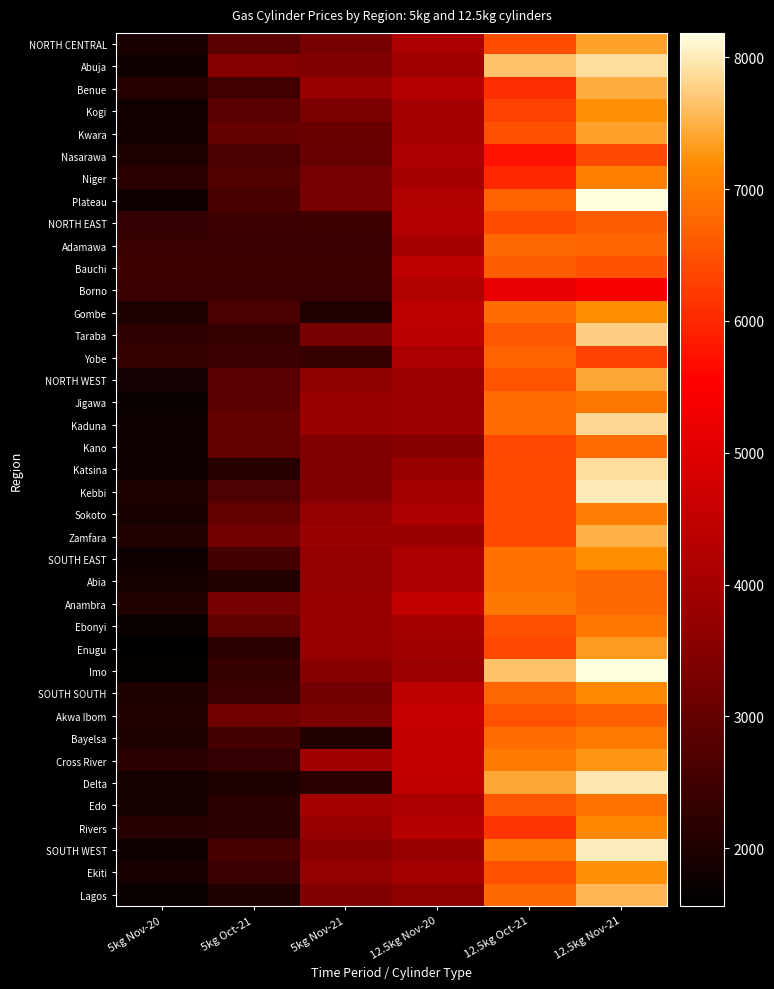

What is the smallest value displayed?

1561.0